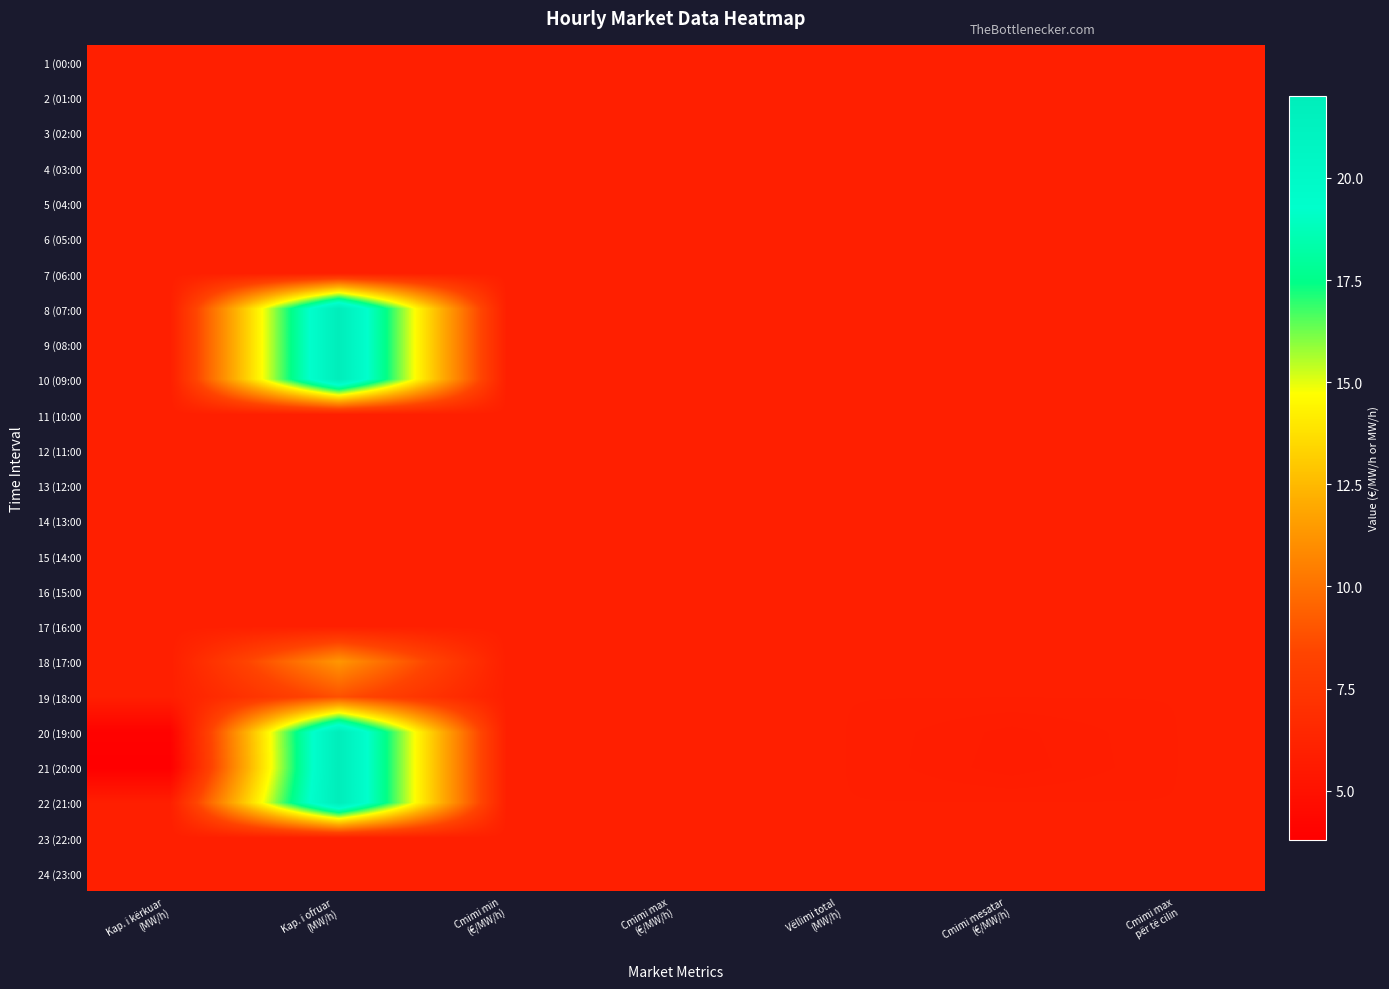

Reading left to right, transcribe all the data shown in this chart.

1 (00:00: Kap. i kërkuar
(MW/h)=5.9	Kap. i ofruar
(MW/h)=5.9	Cmimi min
(€/MW/h)=5.9	Cmimi max
(€/MW/h)=5.9	Vëllimi total
(MW/h)=5.9	Cmimi mesatar
(€/MW/h)=5.9	Cmimi max
për të cilin=5.9
2 (01:00: Kap. i kërkuar
(MW/h)=5.9	Kap. i ofruar
(MW/h)=5.9	Cmimi min
(€/MW/h)=5.9	Cmimi max
(€/MW/h)=5.9	Vëllimi total
(MW/h)=5.9	Cmimi mesatar
(€/MW/h)=5.9	Cmimi max
për të cilin=5.9
3 (02:00: Kap. i kërkuar
(MW/h)=5.9	Kap. i ofruar
(MW/h)=5.9	Cmimi min
(€/MW/h)=5.9	Cmimi max
(€/MW/h)=5.9	Vëllimi total
(MW/h)=5.9	Cmimi mesatar
(€/MW/h)=5.9	Cmimi max
për të cilin=5.9
4 (03:00: Kap. i kërkuar
(MW/h)=5.9	Kap. i ofruar
(MW/h)=5.9	Cmimi min
(€/MW/h)=5.9	Cmimi max
(€/MW/h)=5.9	Vëllimi total
(MW/h)=5.9	Cmimi mesatar
(€/MW/h)=5.9	Cmimi max
për të cilin=5.9
5 (04:00: Kap. i kërkuar
(MW/h)=5.9	Kap. i ofruar
(MW/h)=5.9	Cmimi min
(€/MW/h)=5.9	Cmimi max
(€/MW/h)=5.9	Vëllimi total
(MW/h)=5.9	Cmimi mesatar
(€/MW/h)=5.9	Cmimi max
për të cilin=5.9
6 (05:00: Kap. i kërkuar
(MW/h)=5.9	Kap. i ofruar
(MW/h)=5.9	Cmimi min
(€/MW/h)=5.9	Cmimi max
(€/MW/h)=5.9	Vëllimi total
(MW/h)=5.9	Cmimi mesatar
(€/MW/h)=5.9	Cmimi max
për të cilin=5.9
7 (06:00: Kap. i kërkuar
(MW/h)=5.9	Kap. i ofruar
(MW/h)=5.9	Cmimi min
(€/MW/h)=5.9	Cmimi max
(€/MW/h)=5.9	Vëllimi total
(MW/h)=5.9	Cmimi mesatar
(€/MW/h)=5.9	Cmimi max
për të cilin=5.9
8 (07:00: Kap. i kërkuar
(MW/h)=5.9	Kap. i ofruar
(MW/h)=22.0	Cmimi min
(€/MW/h)=5.9	Cmimi max
(€/MW/h)=5.9	Vëllimi total
(MW/h)=5.9	Cmimi mesatar
(€/MW/h)=5.9	Cmimi max
për të cilin=5.9
9 (08:00: Kap. i kërkuar
(MW/h)=5.9	Kap. i ofruar
(MW/h)=22.0	Cmimi min
(€/MW/h)=5.9	Cmimi max
(€/MW/h)=5.9	Vëllimi total
(MW/h)=5.9	Cmimi mesatar
(€/MW/h)=5.9	Cmimi max
për të cilin=5.9
10 (09:00: Kap. i kërkuar
(MW/h)=5.9	Kap. i ofruar
(MW/h)=22.0	Cmimi min
(€/MW/h)=5.9	Cmimi max
(€/MW/h)=5.9	Vëllimi total
(MW/h)=5.9	Cmimi mesatar
(€/MW/h)=5.9	Cmimi max
për të cilin=5.9
11 (10:00: Kap. i kërkuar
(MW/h)=5.9	Kap. i ofruar
(MW/h)=5.9	Cmimi min
(€/MW/h)=5.9	Cmimi max
(€/MW/h)=5.9	Vëllimi total
(MW/h)=5.9	Cmimi mesatar
(€/MW/h)=5.9	Cmimi max
për të cilin=5.9
12 (11:00: Kap. i kërkuar
(MW/h)=5.9	Kap. i ofruar
(MW/h)=5.9	Cmimi min
(€/MW/h)=5.9	Cmimi max
(€/MW/h)=5.9	Vëllimi total
(MW/h)=5.9	Cmimi mesatar
(€/MW/h)=5.9	Cmimi max
për të cilin=5.9
13 (12:00: Kap. i kërkuar
(MW/h)=5.9	Kap. i ofruar
(MW/h)=5.9	Cmimi min
(€/MW/h)=5.9	Cmimi max
(€/MW/h)=5.9	Vëllimi total
(MW/h)=5.9	Cmimi mesatar
(€/MW/h)=5.9	Cmimi max
për të cilin=5.9
14 (13:00: Kap. i kërkuar
(MW/h)=5.9	Kap. i ofruar
(MW/h)=5.9	Cmimi min
(€/MW/h)=5.9	Cmimi max
(€/MW/h)=5.9	Vëllimi total
(MW/h)=5.9	Cmimi mesatar
(€/MW/h)=5.9	Cmimi max
për të cilin=5.9
15 (14:00: Kap. i kërkuar
(MW/h)=5.9	Kap. i ofruar
(MW/h)=5.9	Cmimi min
(€/MW/h)=5.9	Cmimi max
(€/MW/h)=5.9	Vëllimi total
(MW/h)=5.9	Cmimi mesatar
(€/MW/h)=5.9	Cmimi max
për të cilin=5.9
16 (15:00: Kap. i kërkuar
(MW/h)=5.9	Kap. i ofruar
(MW/h)=5.9	Cmimi min
(€/MW/h)=5.9	Cmimi max
(€/MW/h)=5.9	Vëllimi total
(MW/h)=5.9	Cmimi mesatar
(€/MW/h)=5.9	Cmimi max
për të cilin=5.9
17 (16:00: Kap. i kërkuar
(MW/h)=5.9	Kap. i ofruar
(MW/h)=5.9	Cmimi min
(€/MW/h)=5.9	Cmimi max
(€/MW/h)=5.9	Vëllimi total
(MW/h)=5.9	Cmimi mesatar
(€/MW/h)=5.9	Cmimi max
për të cilin=5.9
18 (17:00: Kap. i kërkuar
(MW/h)=5.9	Kap. i ofruar
(MW/h)=11.3	Cmimi min
(€/MW/h)=5.9	Cmimi max
(€/MW/h)=5.9	Vëllimi total
(MW/h)=5.9	Cmimi mesatar
(€/MW/h)=5.9	Cmimi max
për të cilin=5.9
19 (18:00: Kap. i kërkuar
(MW/h)=5.9	Kap. i ofruar
(MW/h)=8.8	Cmimi min
(€/MW/h)=5.9	Cmimi max
(€/MW/h)=5.9	Vëllimi total
(MW/h)=5.9	Cmimi mesatar
(€/MW/h)=5.9	Cmimi max
për të cilin=5.9
20 (19:00: Kap. i kërkuar
(MW/h)=4.0	Kap. i ofruar
(MW/h)=22.0	Cmimi min
(€/MW/h)=5.9	Cmimi max
(€/MW/h)=5.9	Vëllimi total
(MW/h)=5.9	Cmimi mesatar
(€/MW/h)=5.7	Cmimi max
për të cilin=5.9
21 (20:00: Kap. i kërkuar
(MW/h)=3.8	Kap. i ofruar
(MW/h)=22.0	Cmimi min
(€/MW/h)=5.9	Cmimi max
(€/MW/h)=5.9	Vëllimi total
(MW/h)=5.9	Cmimi mesatar
(€/MW/h)=5.7	Cmimi max
për të cilin=5.9
22 (21:00: Kap. i kërkuar
(MW/h)=5.9	Kap. i ofruar
(MW/h)=22.0	Cmimi min
(€/MW/h)=5.9	Cmimi max
(€/MW/h)=5.9	Vëllimi total
(MW/h)=5.9	Cmimi mesatar
(€/MW/h)=5.9	Cmimi max
për të cilin=5.9
23 (22:00: Kap. i kërkuar
(MW/h)=5.9	Kap. i ofruar
(MW/h)=5.9	Cmimi min
(€/MW/h)=5.9	Cmimi max
(€/MW/h)=5.9	Vëllimi total
(MW/h)=5.9	Cmimi mesatar
(€/MW/h)=5.9	Cmimi max
për të cilin=5.9
24 (23:00: Kap. i kërkuar
(MW/h)=5.9	Kap. i ofruar
(MW/h)=5.9	Cmimi min
(€/MW/h)=5.9	Cmimi max
(€/MW/h)=5.9	Vëllimi total
(MW/h)=5.9	Cmimi mesatar
(€/MW/h)=5.9	Cmimi max
për të cilin=5.9